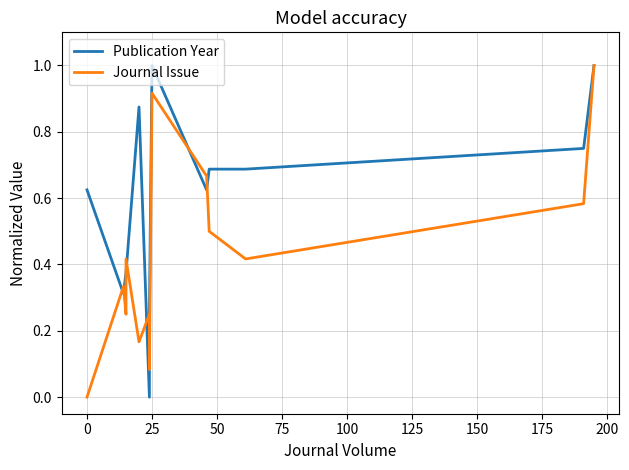

The value of Journal Issue at 125 is 0.1. True or false?

False